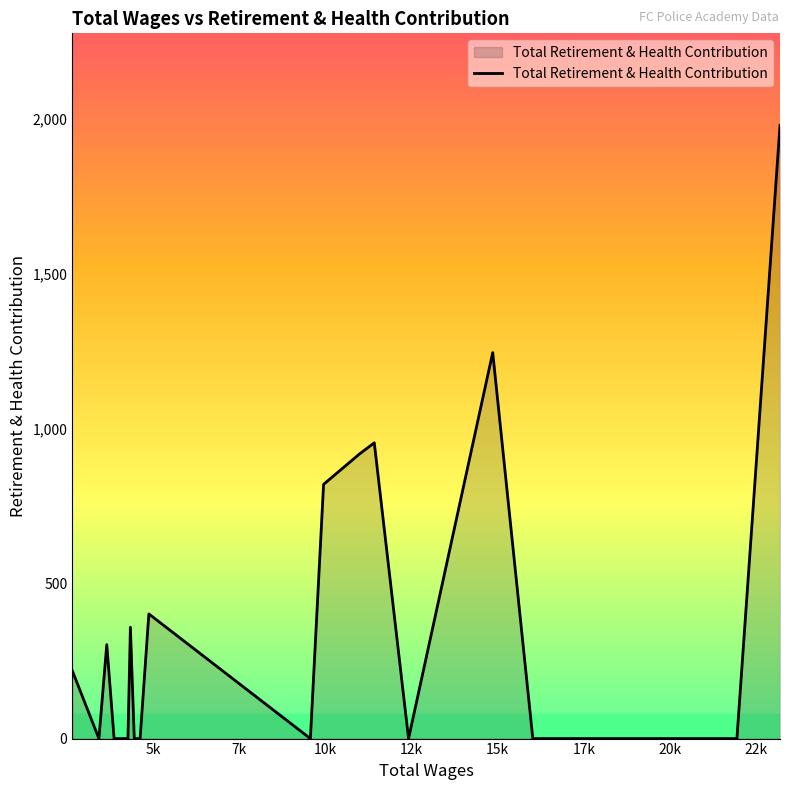

What is the greatest value displayed?

1978